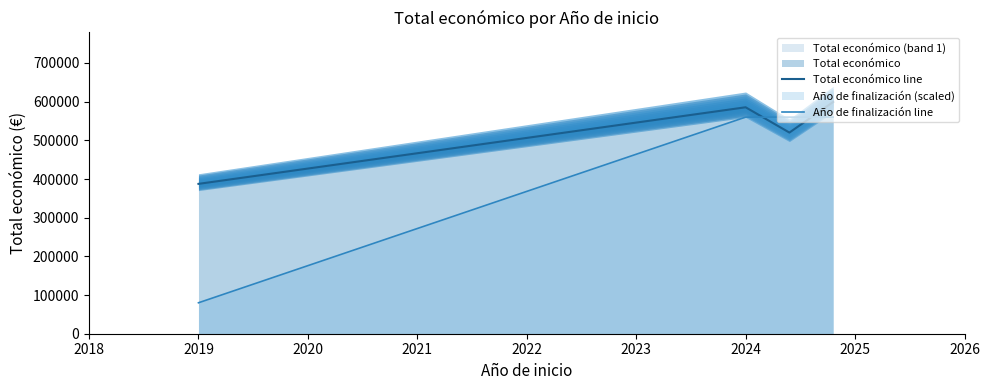

How many lines are shown in the chart?

2